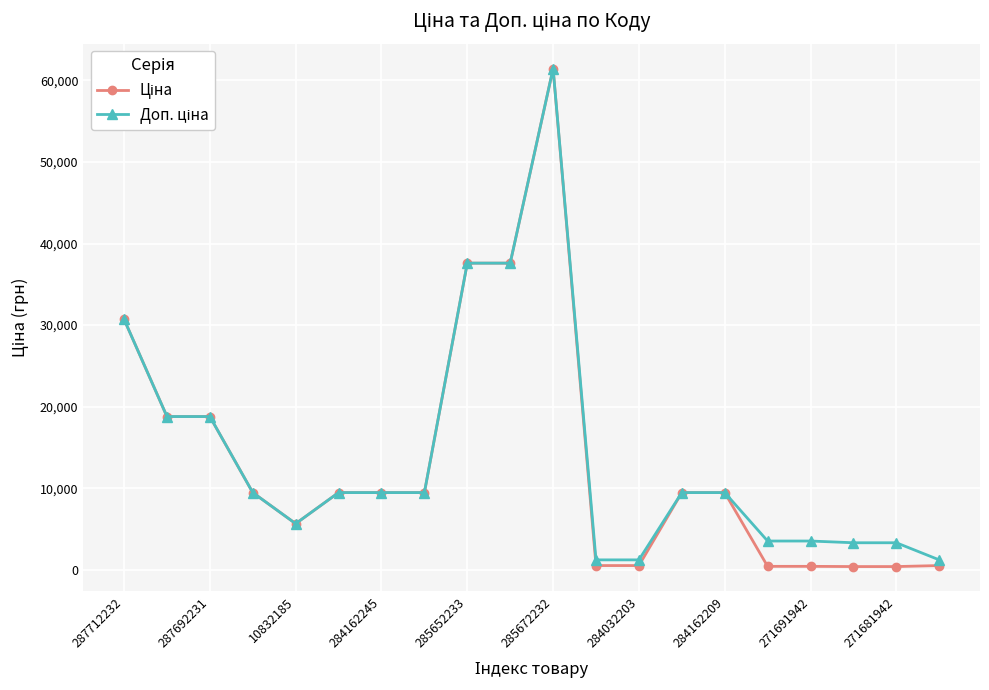

At which label is Доп. ціна closest to 31334?

287712232